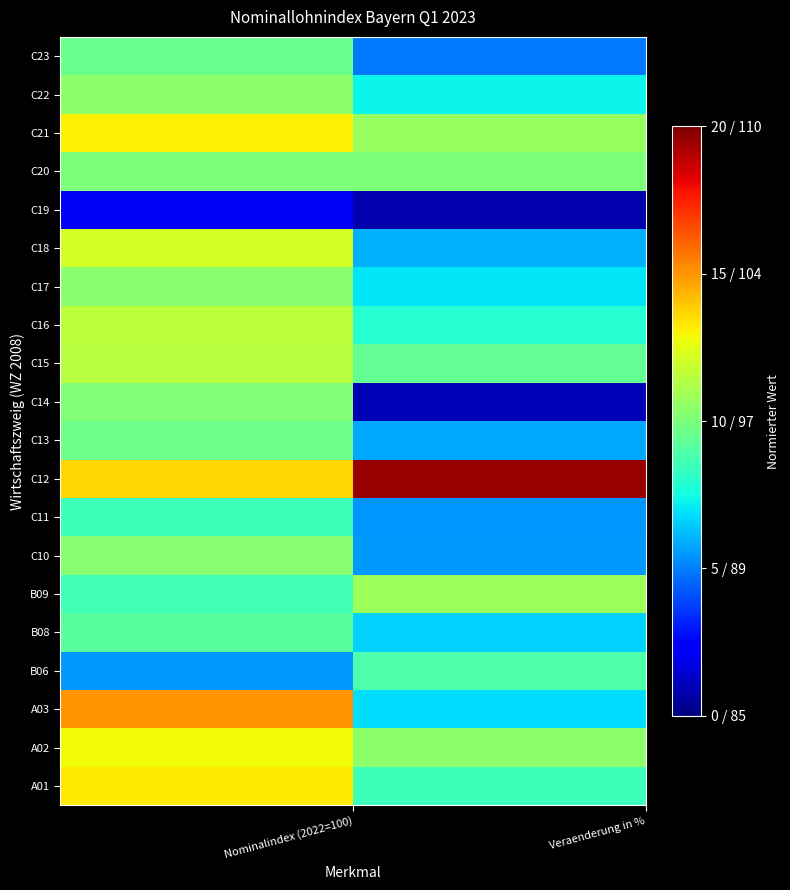

Reading left to right, transcribe all the data shown in this chart.

A01: 0.7	0.4
A02: 0.6	0.5
A03: 0.8	0.3
B06: 0.3	0.4
B08: 0.5	0.3
B09: 0.4	0.5
C10: 0.5	0.3
C11: 0.4	0.3
C12: 0.7	1.0
C13: 0.5	0.3
C14: 0.5	0.1
C15: 0.6	0.5
C16: 0.6	0.4
C17: 0.5	0.3
C18: 0.6	0.3
C19: 0.1	0.0
C20: 0.5	0.5
C21: 0.7	0.5
C22: 0.5	0.4
C23: 0.5	0.2